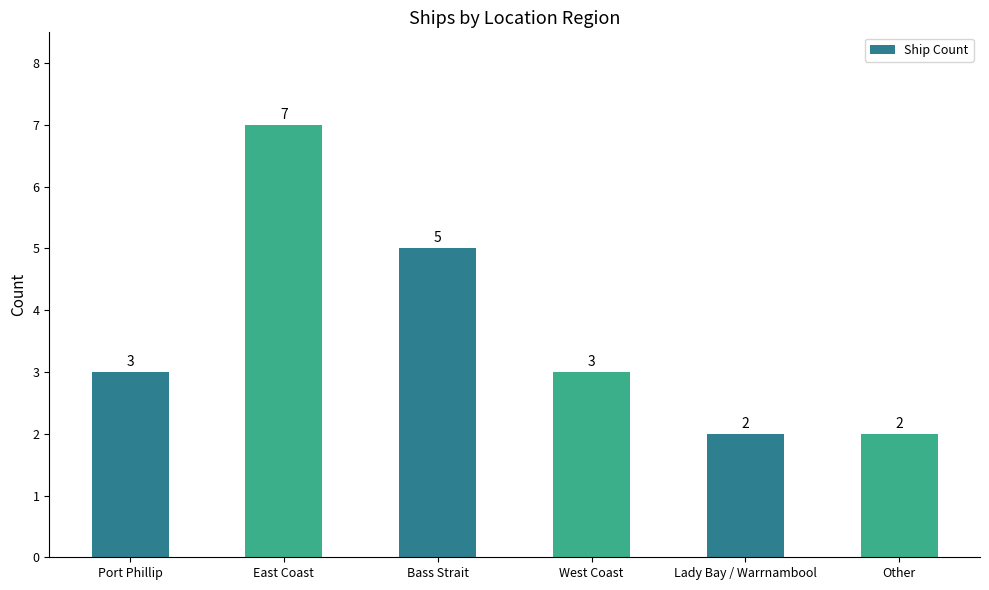

What is the sum of the values at East Coast and Bass Strait?

12